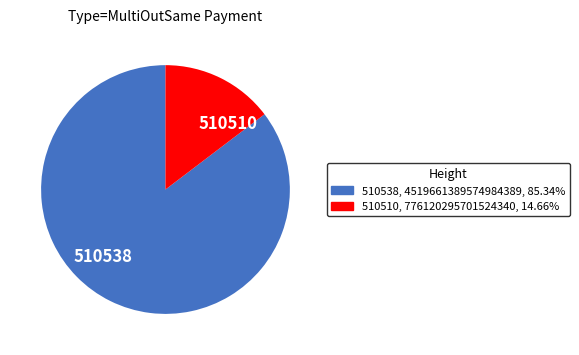

What is the smallest slice in the pie chart?

510510